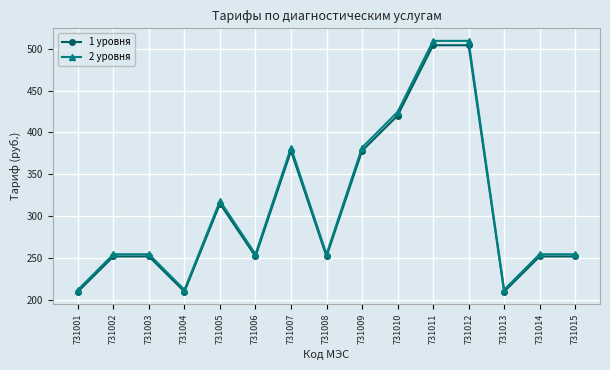

Which series has the largest range (max minus min)?

2 уровня